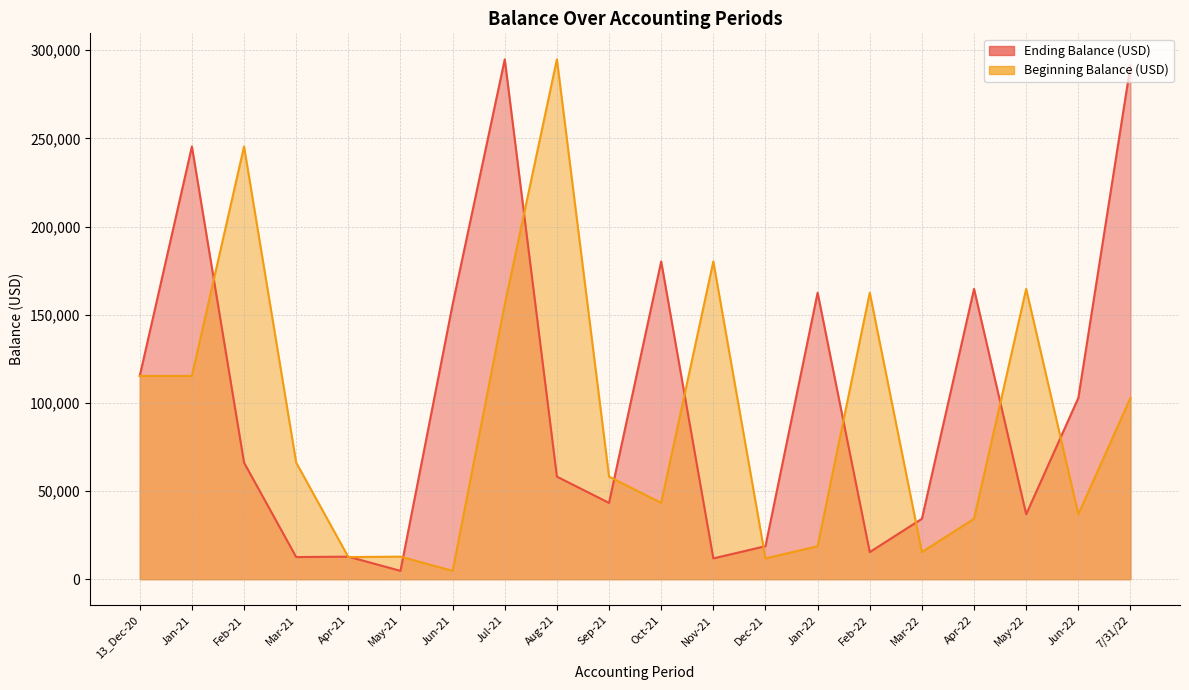

Is it true that Beginning Balance (USD) equals 43285.3 at Oct-21?

True